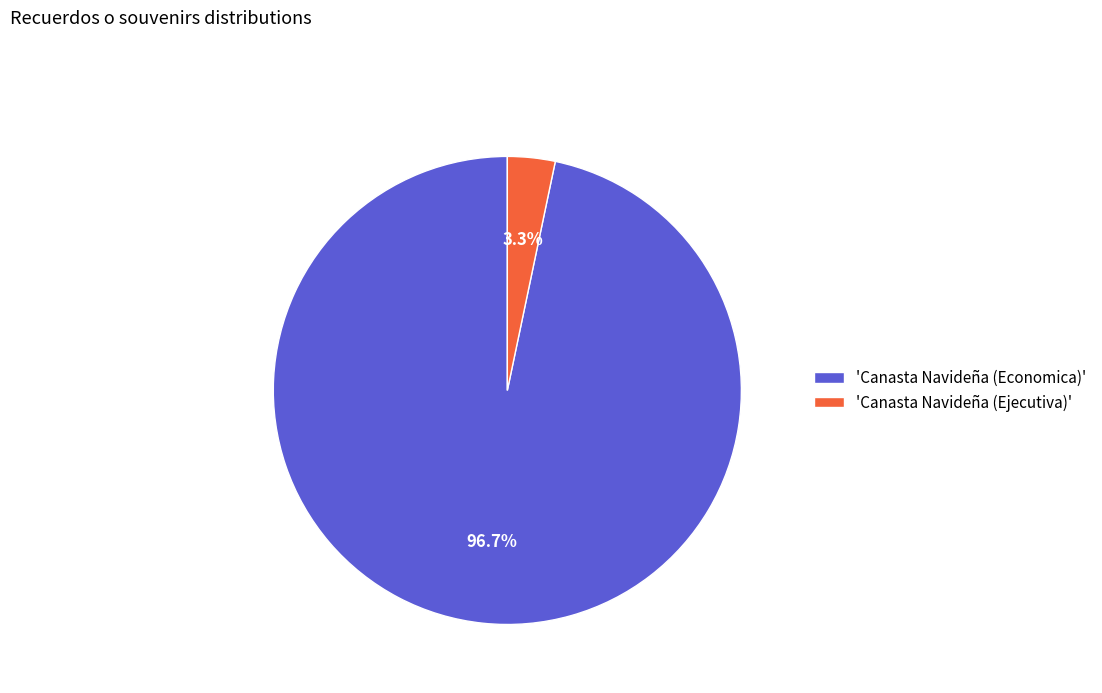

Which category accounts for the majority?

'Canasta Navideña (Economica)'